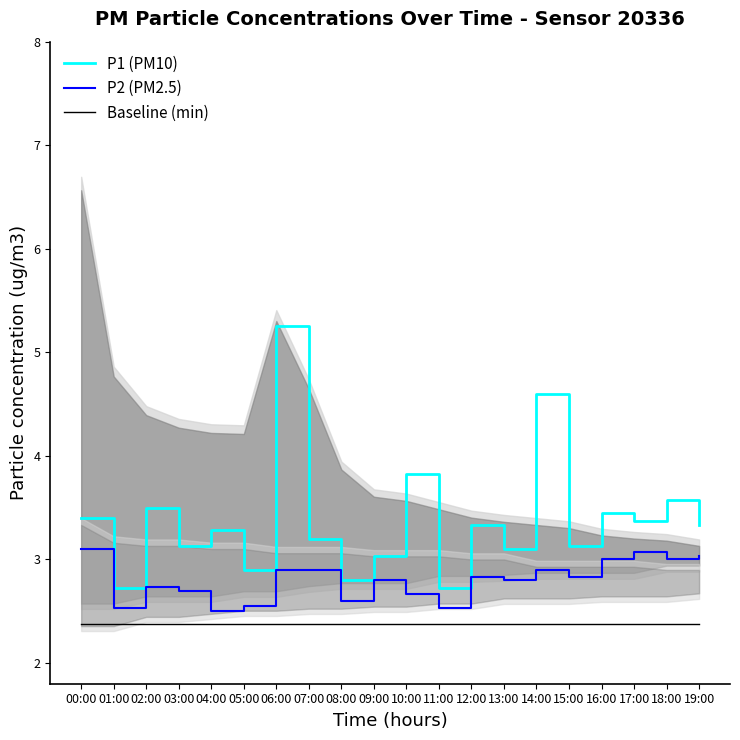

In P2 (PM2.5), how many points are higher than both neighbors (excluding endpoints)?

5